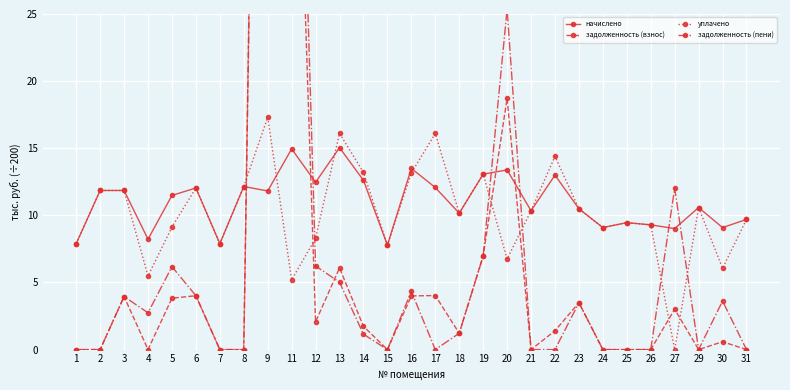

Reading left to right, what are all the values shown in this chart?

начислено: 1=7.9	2=11.9	3=11.9	4=8.2	5=11.5	6=12.0	7=7.9	8=12.1	9=11.8	11=15.0	12=12.5	13=15.0	14=12.6	15=7.8	16=13.5	17=12.1	18=10.2	19=13.1	20=13.4	21=10.3	22=13.0	23=10.5	24=9.1	25=9.5	26=9.3	27=9.0	29=10.6	30=9.1	31=9.7
задолженность (взнос): 1=0.0	2=0.0	3=4.0	4=0.0	5=3.8	6=4.0	7=0.0	8=0.0	9=117.7	11=55.8	12=2.1	13=6.1	14=1.7	15=0.0	16=4.0	17=4.0	18=1.2	19=7.0	20=18.7	21=0.0	22=1.4	23=3.5	24=0.0	25=0.0	26=0.0	27=3.0	29=0.0	30=0.6	31=0.0
уплачено: 1=7.9	2=11.9	3=11.9	4=5.5	5=9.1	6=12.0	7=7.9	8=12.1	9=17.3	11=5.2	12=8.3	13=16.1	14=13.2	15=7.8	16=13.2	17=16.1	18=10.2	19=13.1	20=6.7	21=10.3	22=14.4	23=10.5	24=9.1	25=9.5	26=9.3	27=0.0	29=10.6	30=6.1	31=9.7
задолженность (пени): 1=0.0	2=0.0	3=4.0	4=2.7	5=6.2	6=4.0	7=0.0	8=0.0	9=112.2	11=65.5	12=6.2	13=5.0	14=1.1	15=0.0	16=4.3	17=0.0	18=1.2	19=7.0	20=25.4	21=0.0	22=0.0	23=3.5	24=0.0	25=0.0	26=0.0	27=12.0	29=0.0	30=3.6	31=0.0